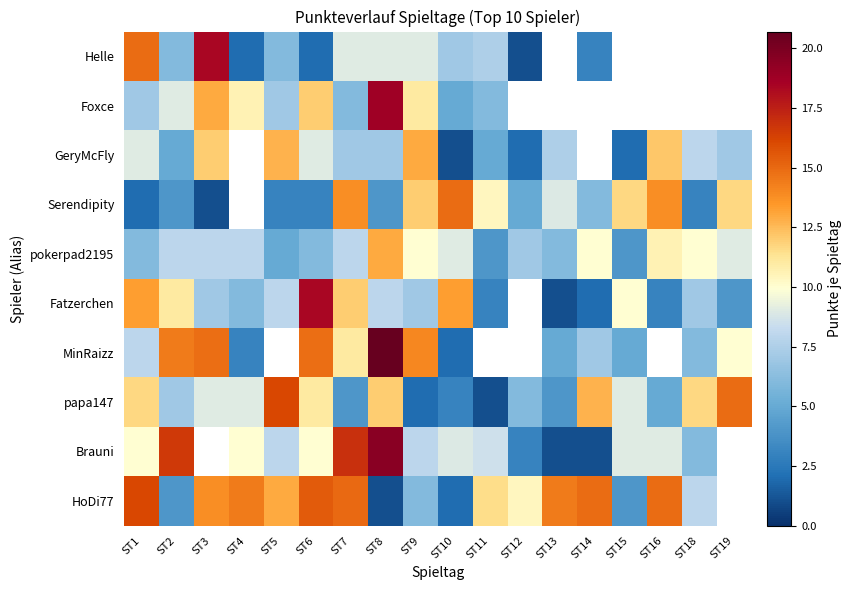

How many data points does each series have?

18